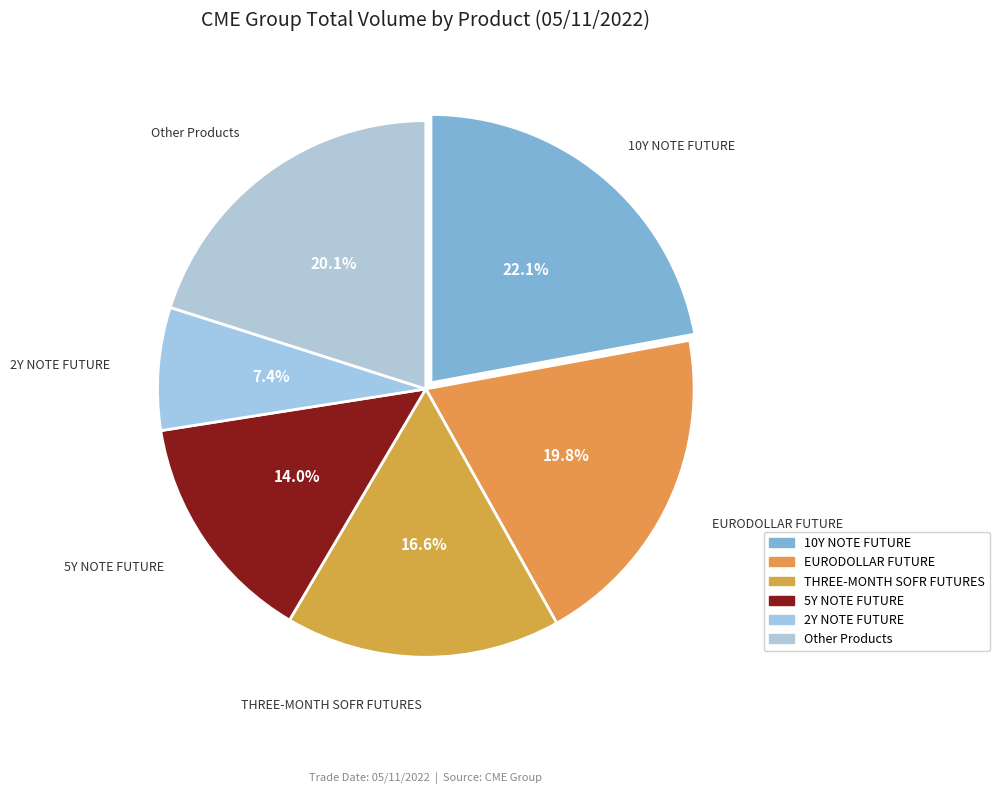

What is the ratio of the value at 10Y NOTE FUTURE to the value at Other Products?

1.1